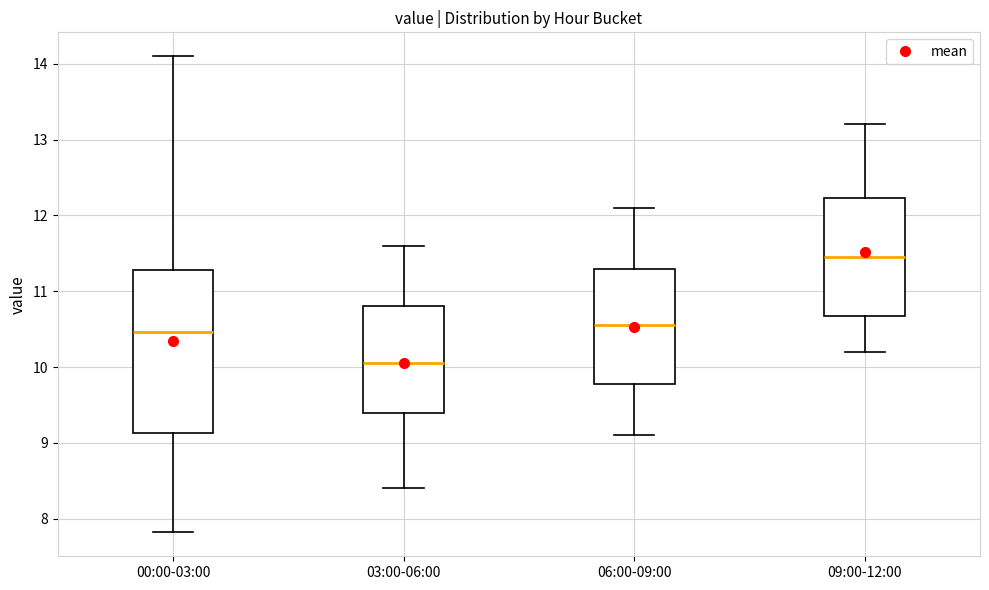

Which box has the lowest median line?

03:00-06:00